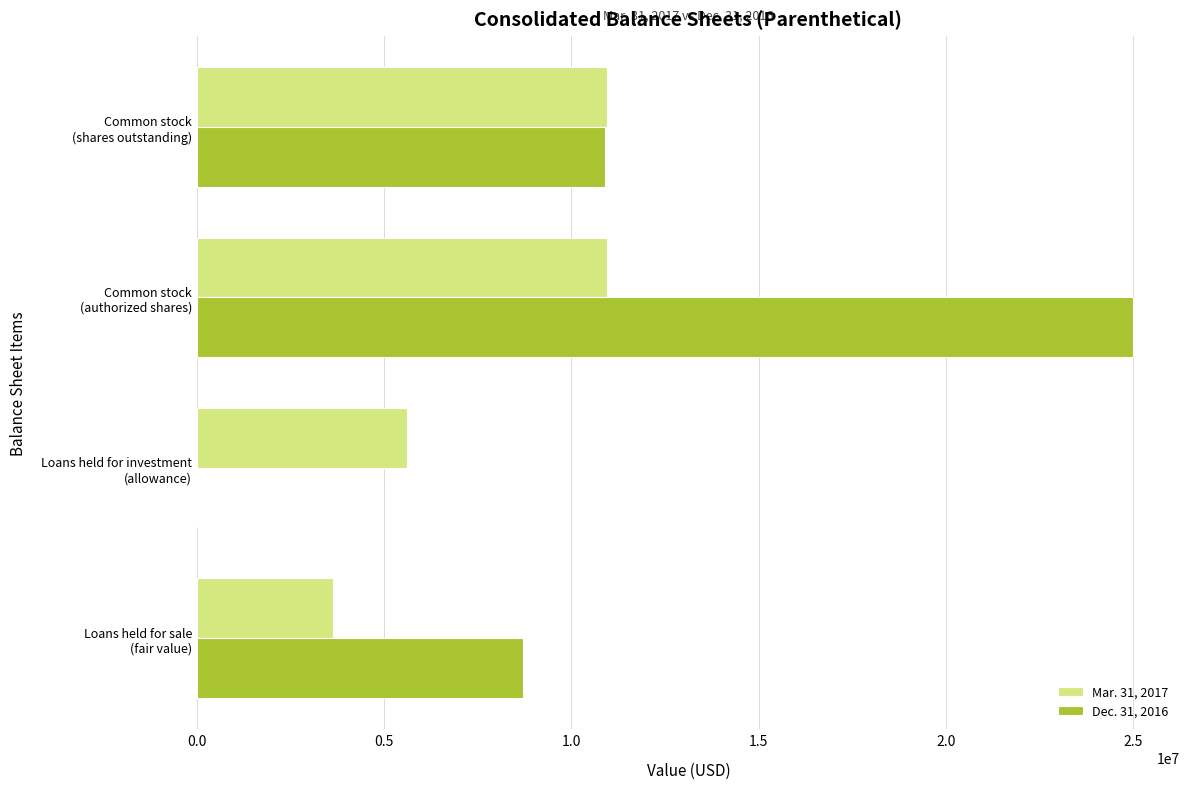

Which series has the largest total across all categories?

Dec. 31, 2016